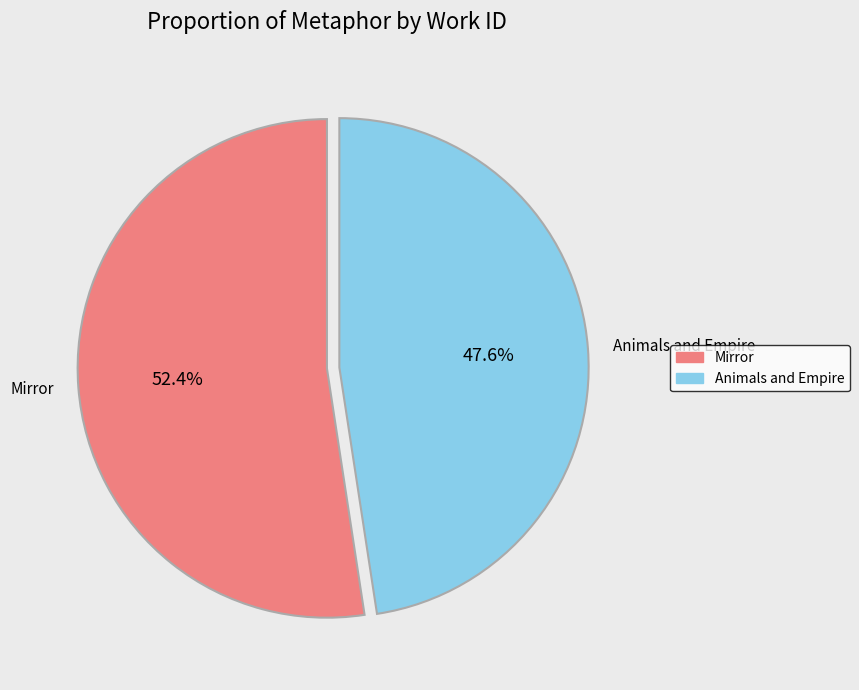

How many slices are in this pie chart?

2